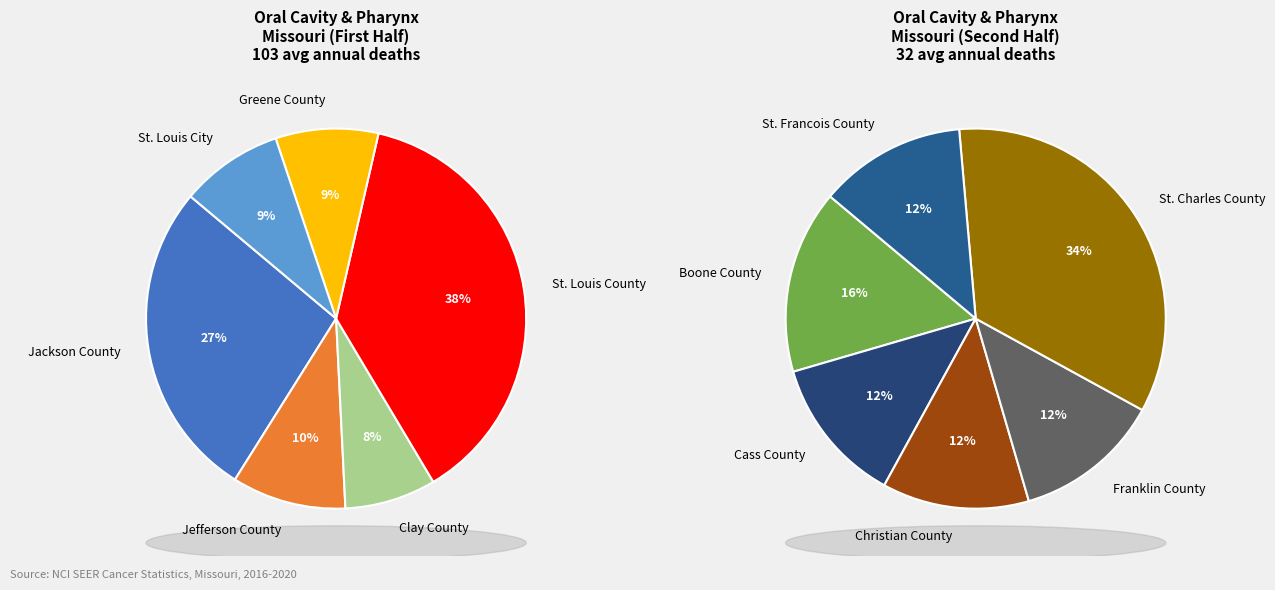

Approximately how many times larger is the value at St. Louis City compared to Jefferson County?

0.9